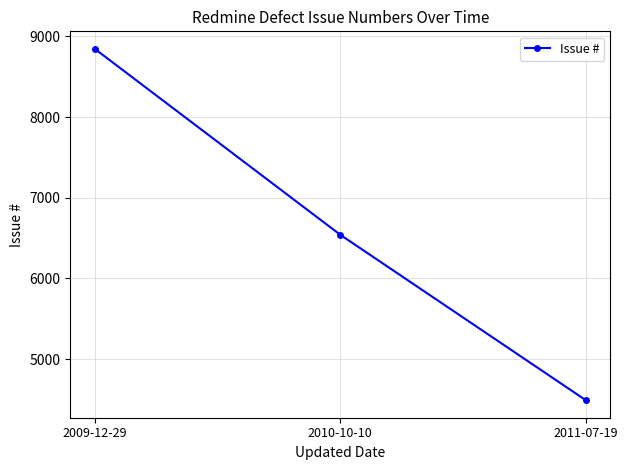

Approximately how many times larger is the value at 2009-12-29 compared to 2011-07-19?

2.0